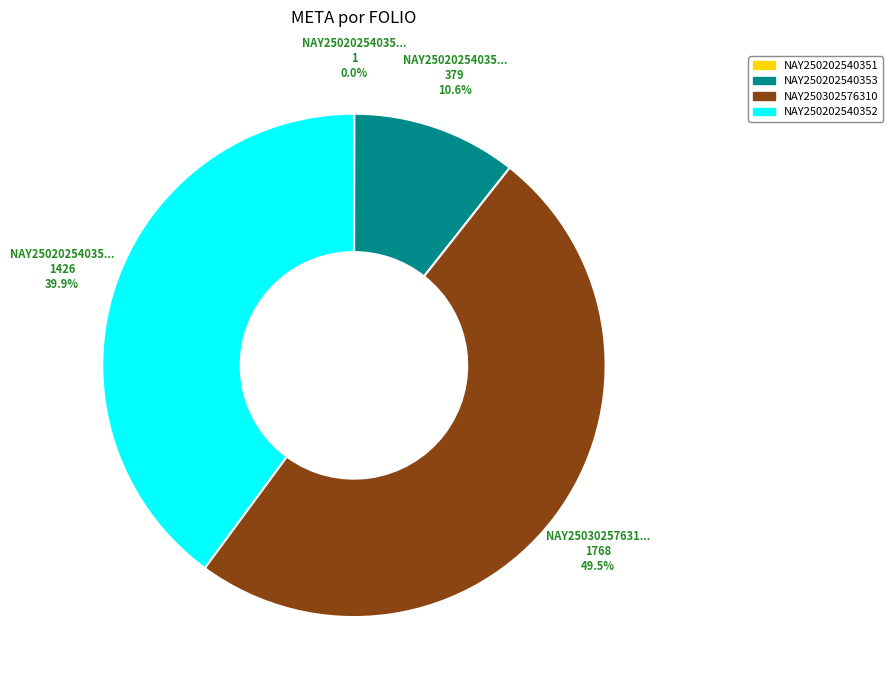

Which has a higher value, NAY250202540353 or NAY250202540352?

NAY250202540352